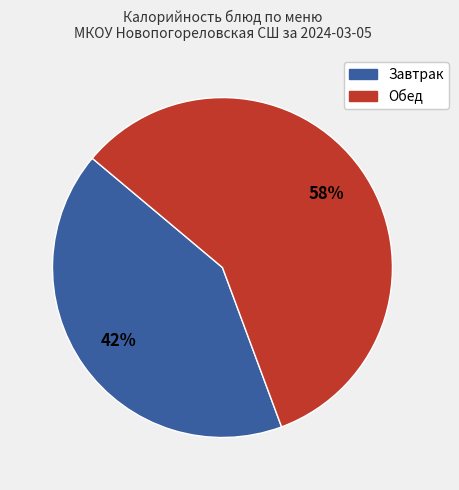

To the nearest percent, what is the difference between the largest and smallest slice percentages?

16%